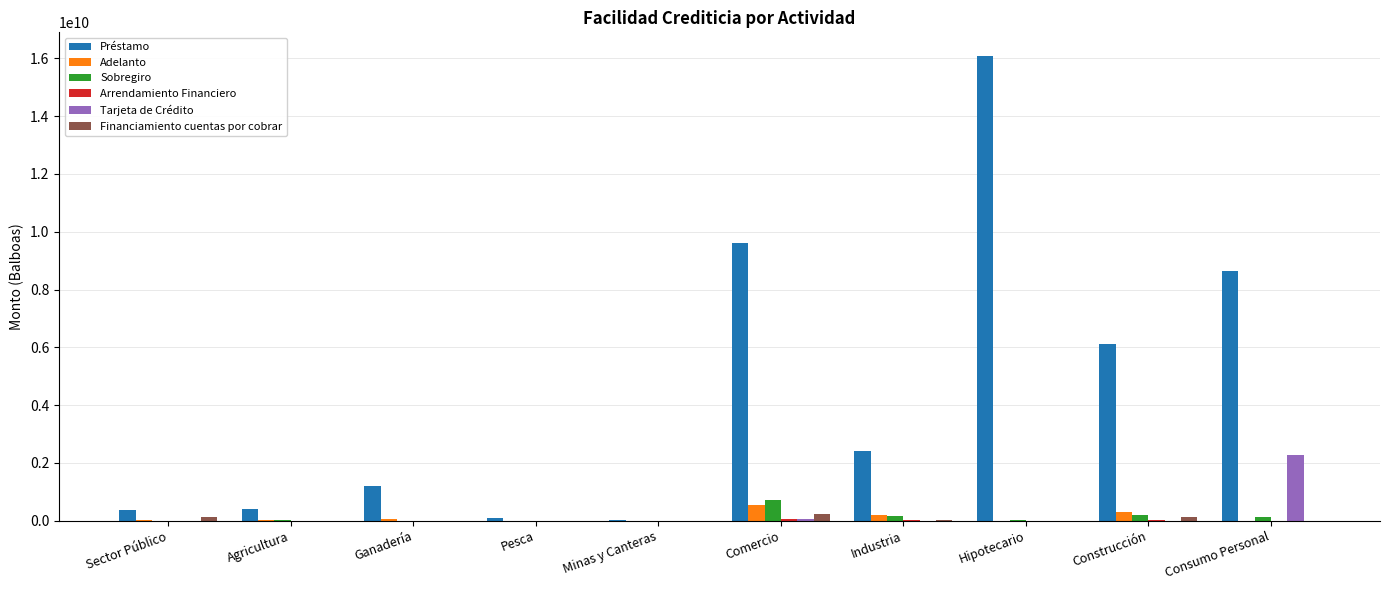

Which series changed the most between Comercio and Hipotecario?

Préstamo